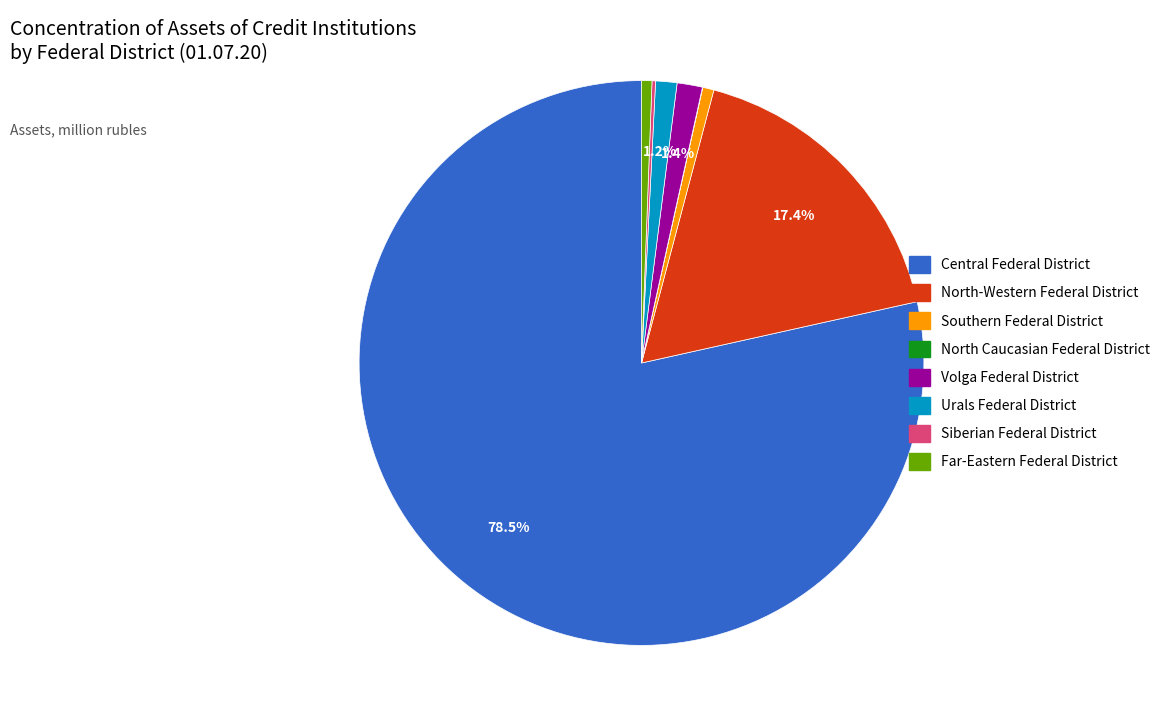

Do Southern Federal District and North-Western Federal District together represent more than half of the pie?

No